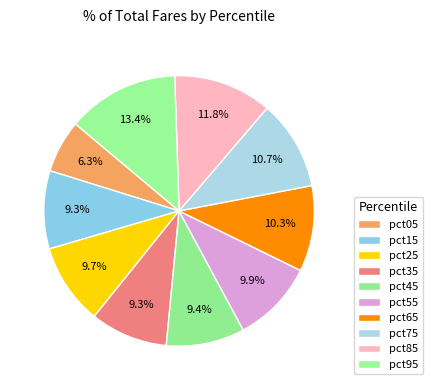

How many segments does this pie chart have?

10